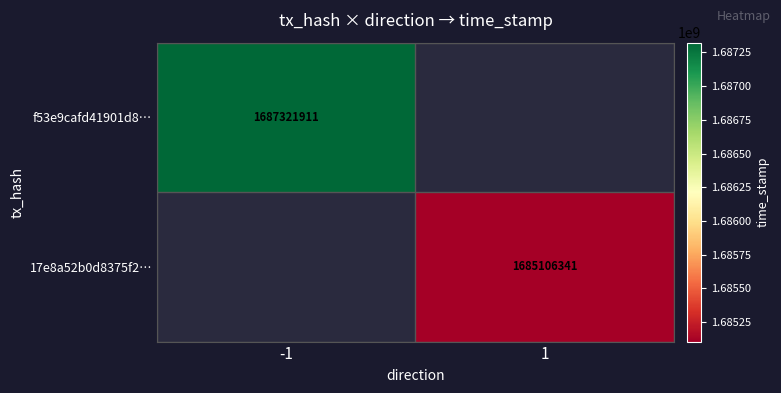

Is it true that 17e8a52b0d8375f2… equals 1685106341 at 1?

True